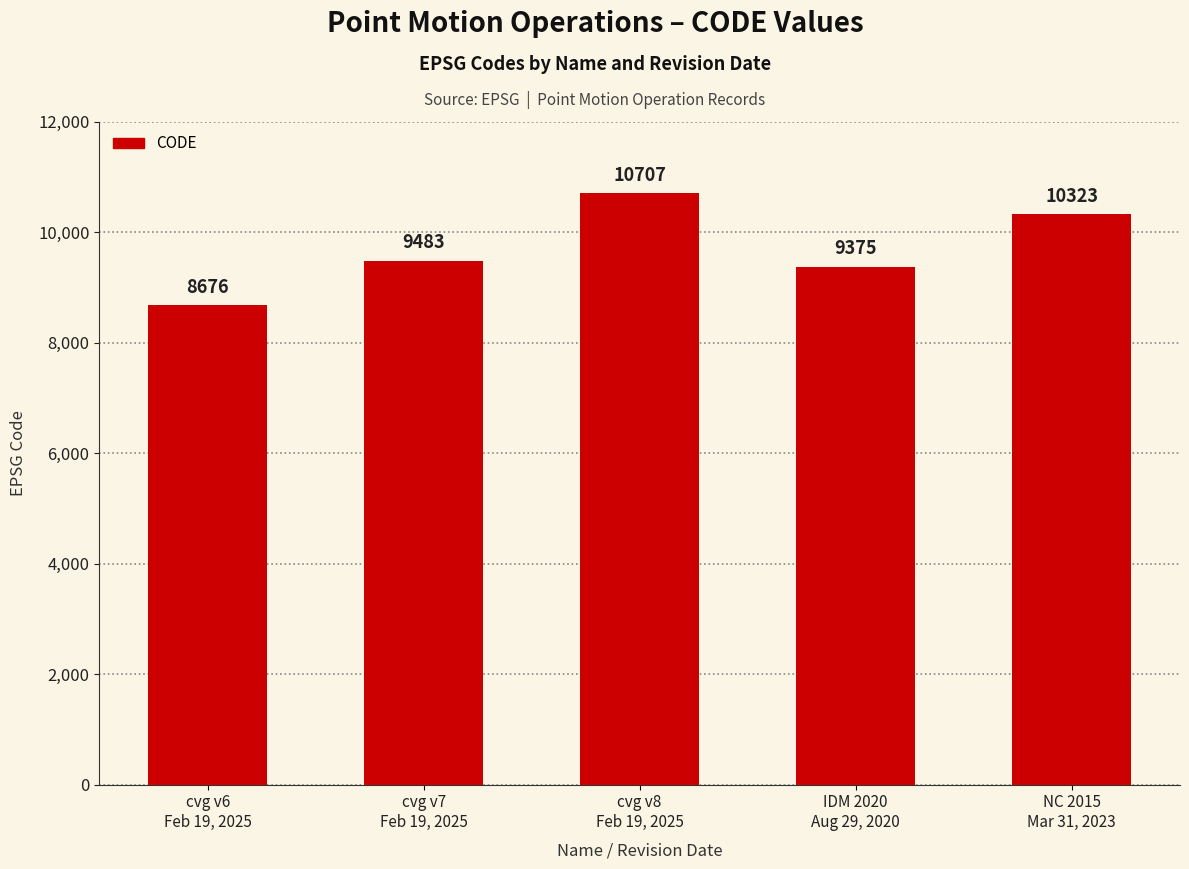

What is the change in value from cvg v6
Feb 19, 2025 to NC 2015
Mar 31, 2023?

+1647